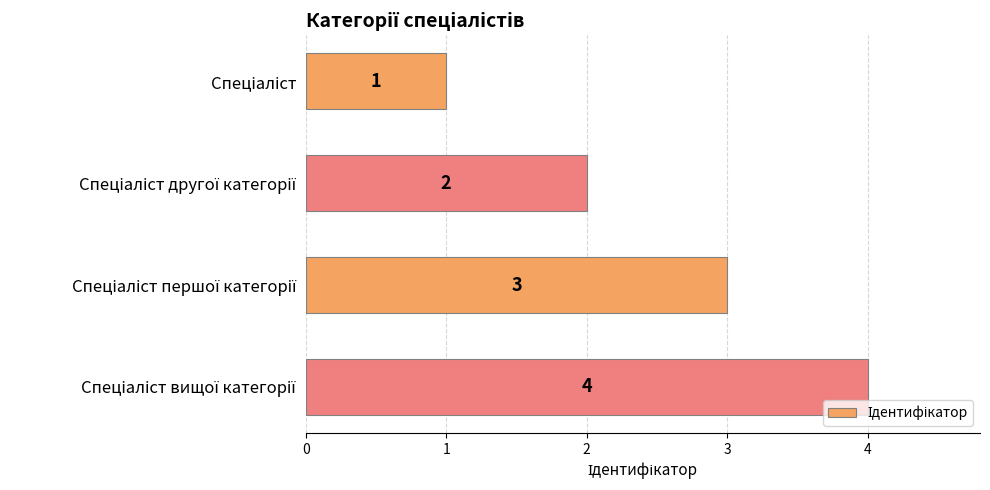

What is the difference between the second highest and second lowest values?

1